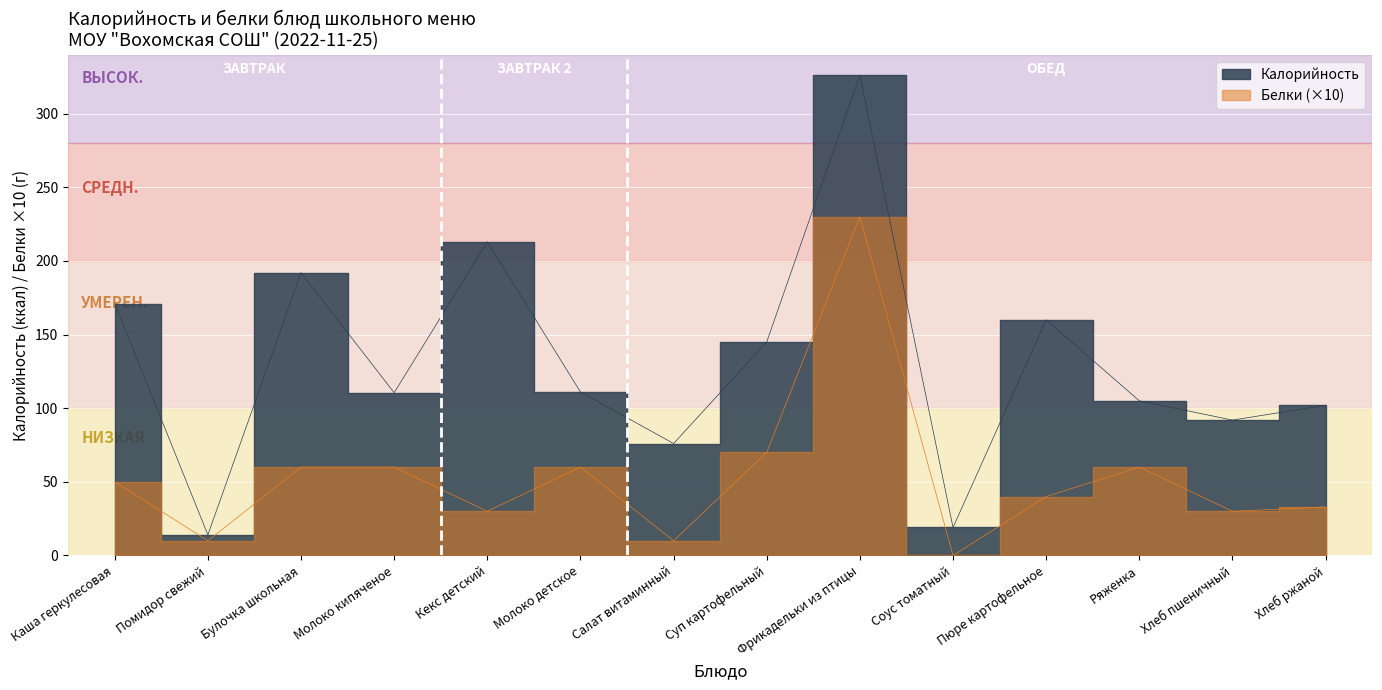

What is the difference between the maximum and minimum values in the Белки series?

230.0